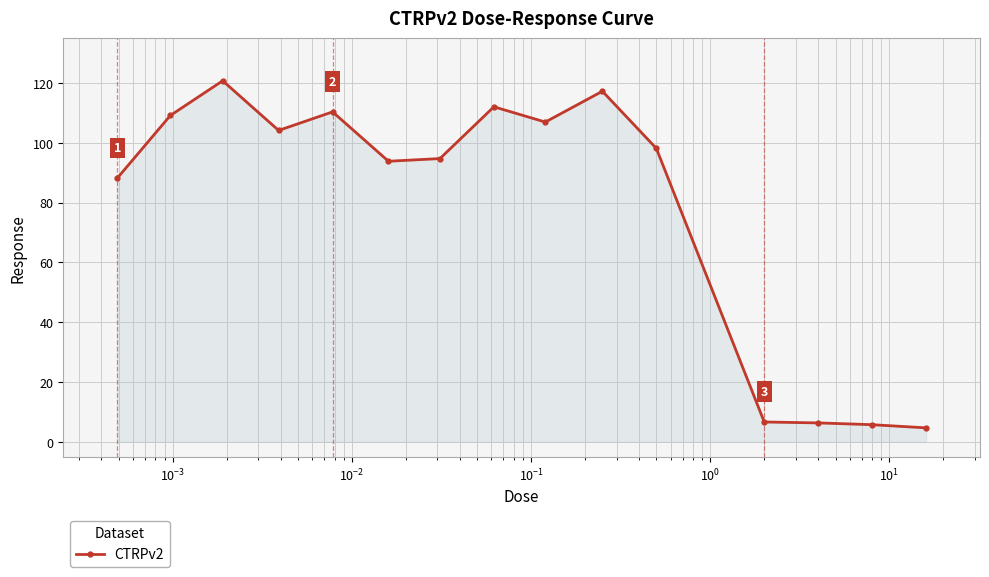

What is the sum of all values?

1178.2